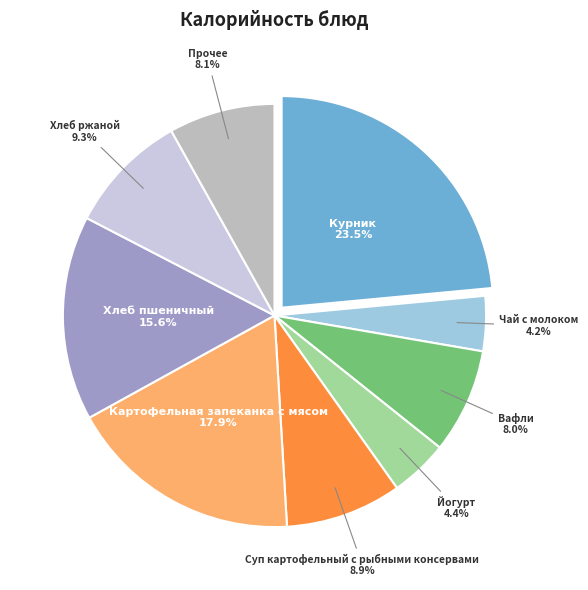

Which category has the biggest portion of the pie?

Курник